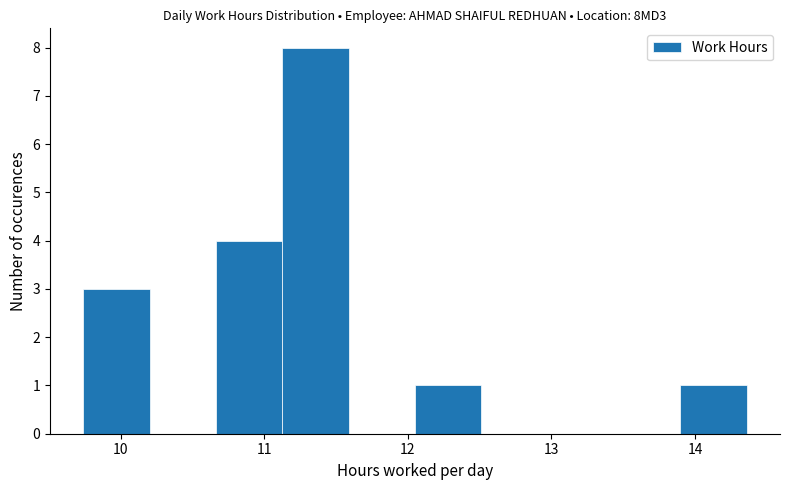

Which range on the x-axis has the tallest bar?

11.1 to 11.6